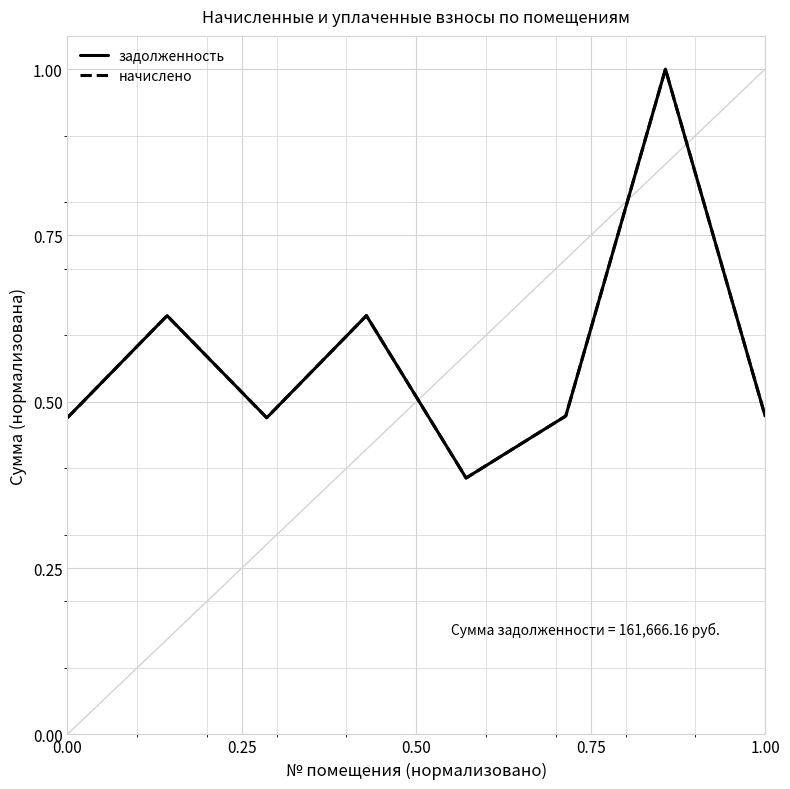

What is the maximum value shown in the chart?

1.0